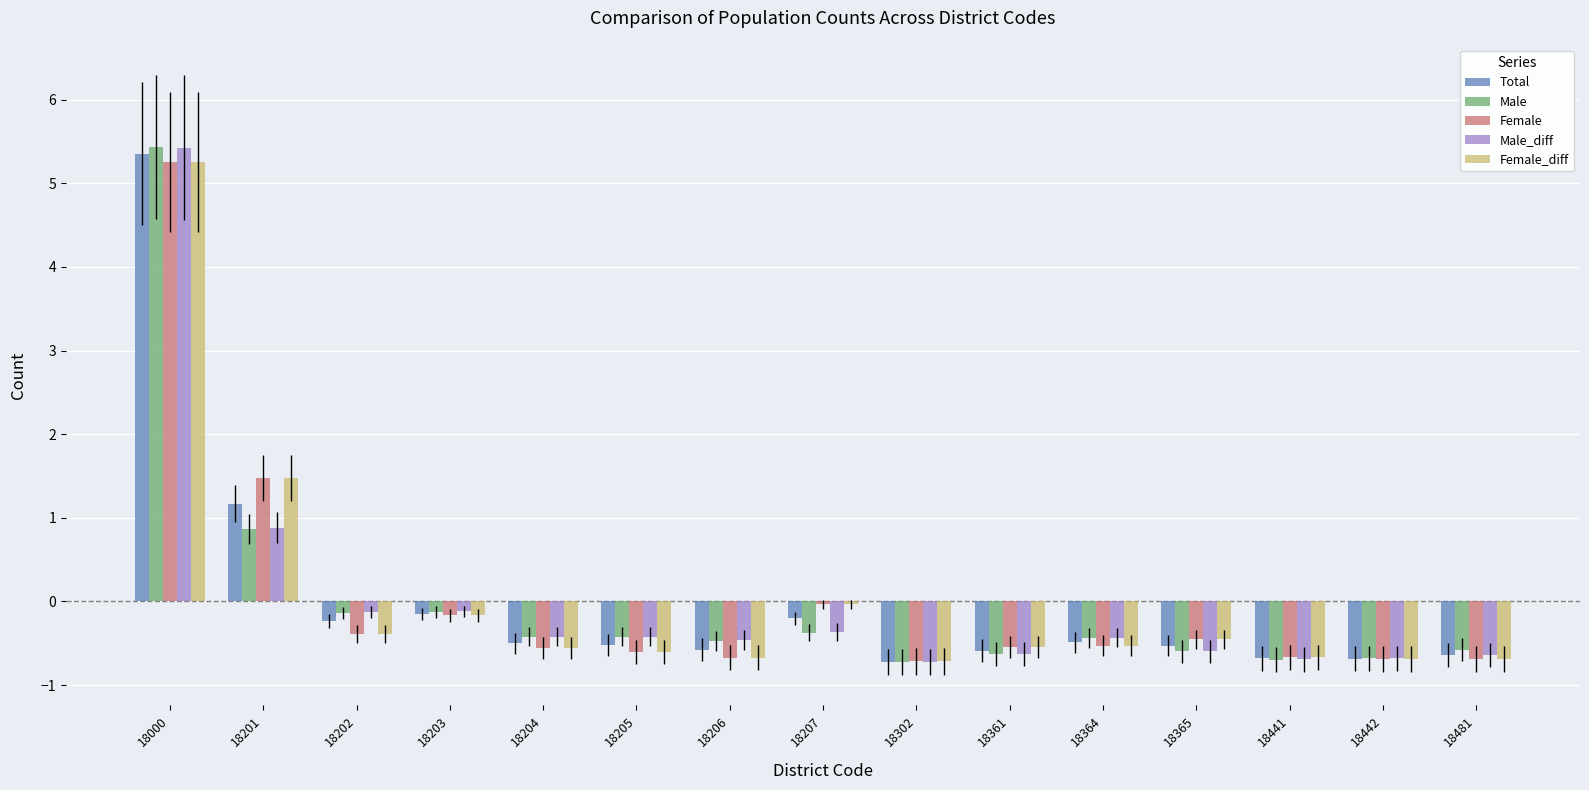

Which series has the widest spread of values?

Male